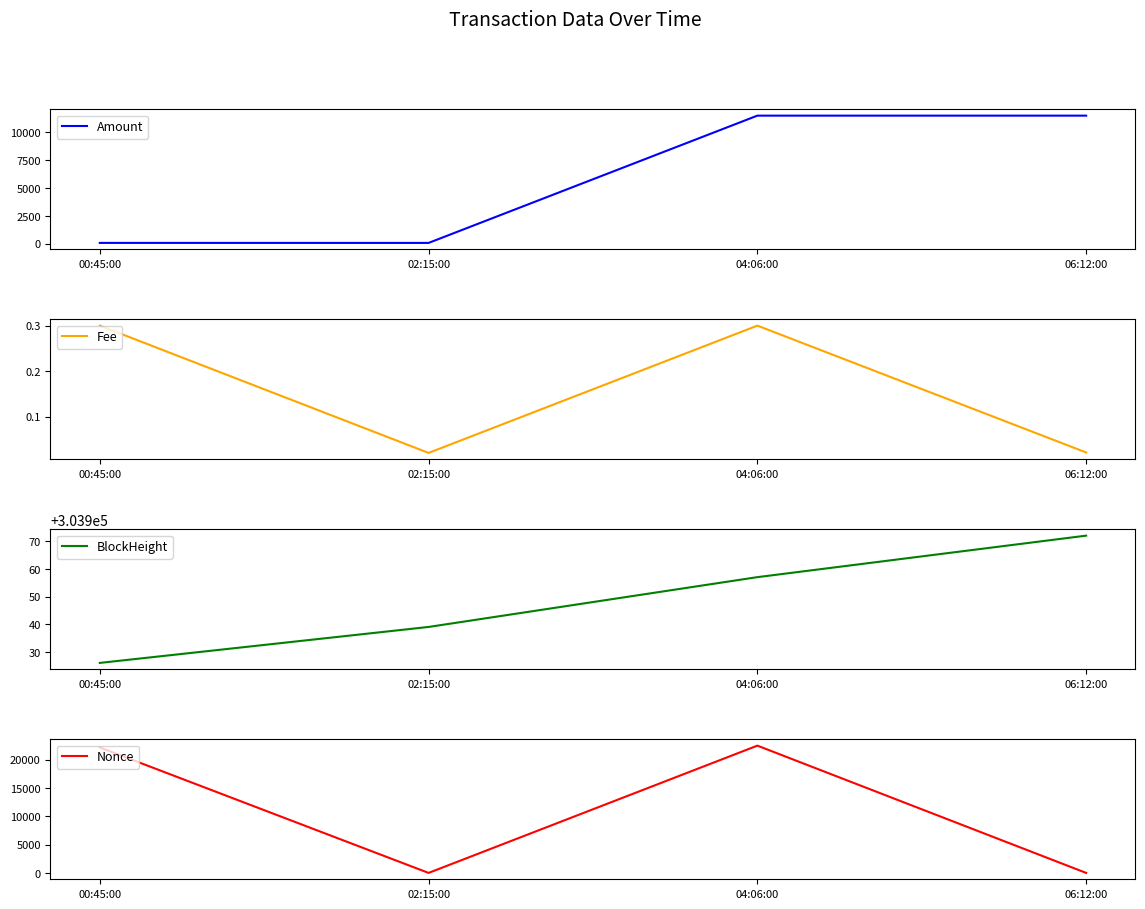

How many data points in BlockHeight are less than 303957?

2